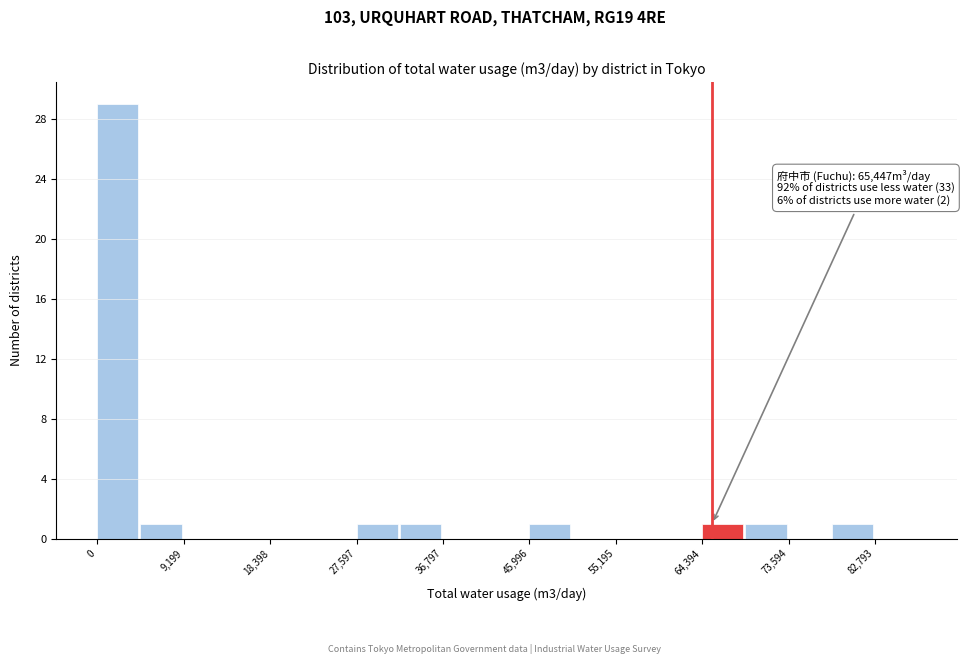

Over which range of the x-axis is the bar tallest?

0 to 5000